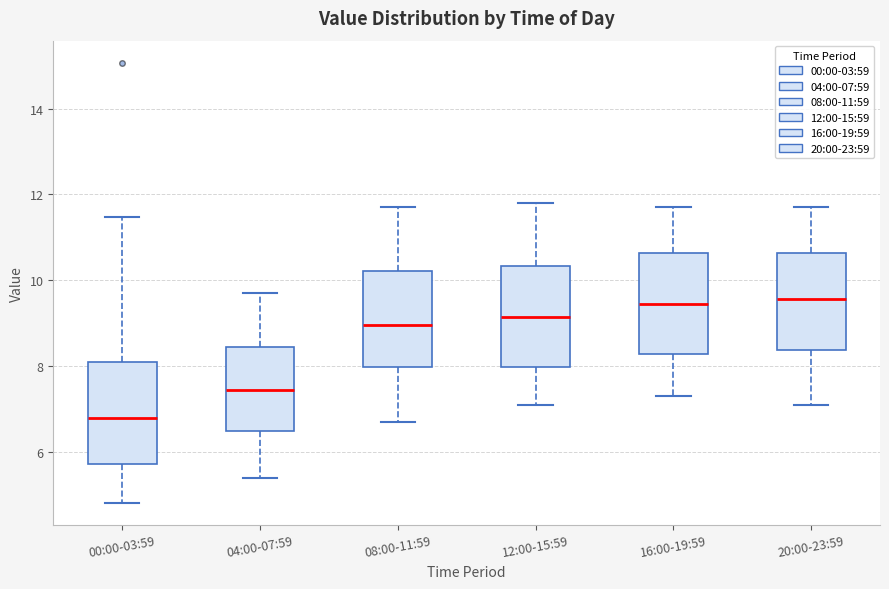

Where does the lower whisker of the box for 16:00-19:59 end on the y-axis? The values are not printed on the chart, so give them approximately, as read against the axis.

7.4